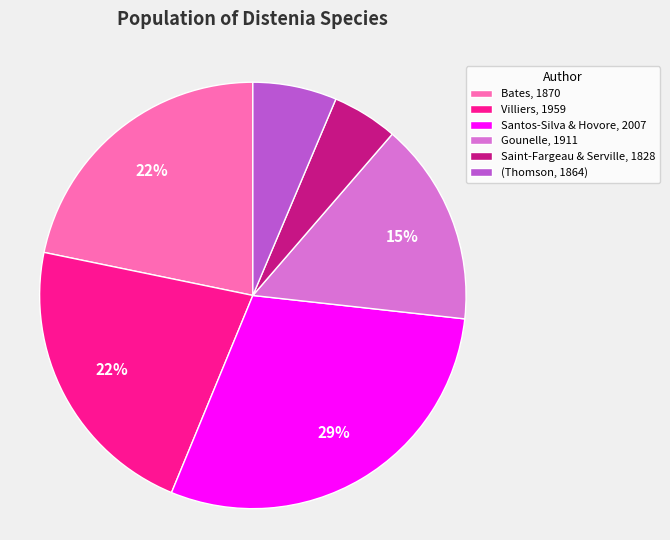

What percentage is the Santos-Silva & Hovore, 2007 slice, to the nearest percent?

29%